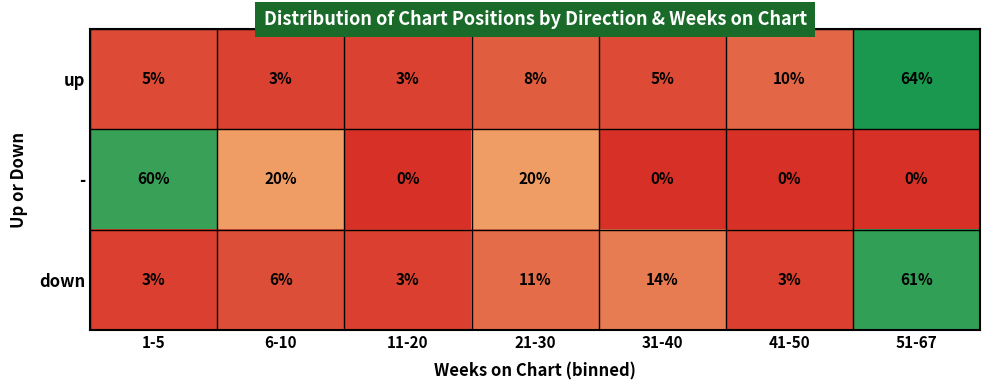

At how many categories does at least one series exceed 59?

2